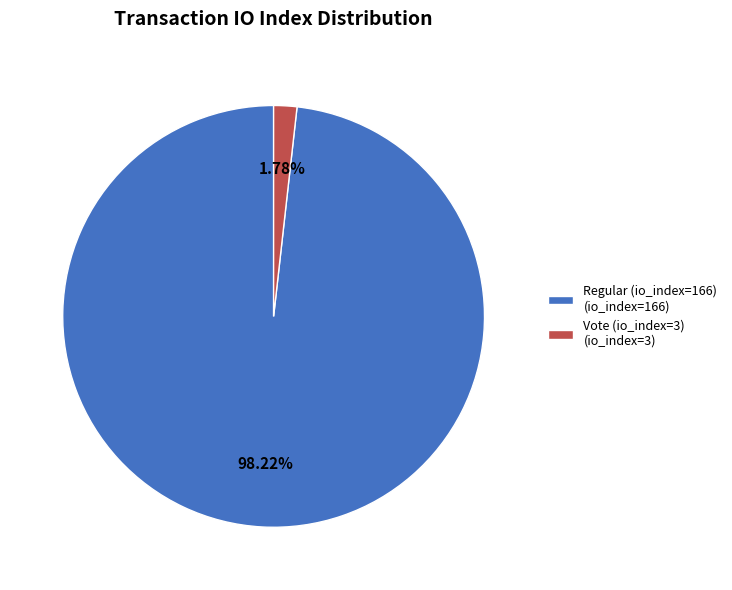

How many slices are in this pie chart?

2